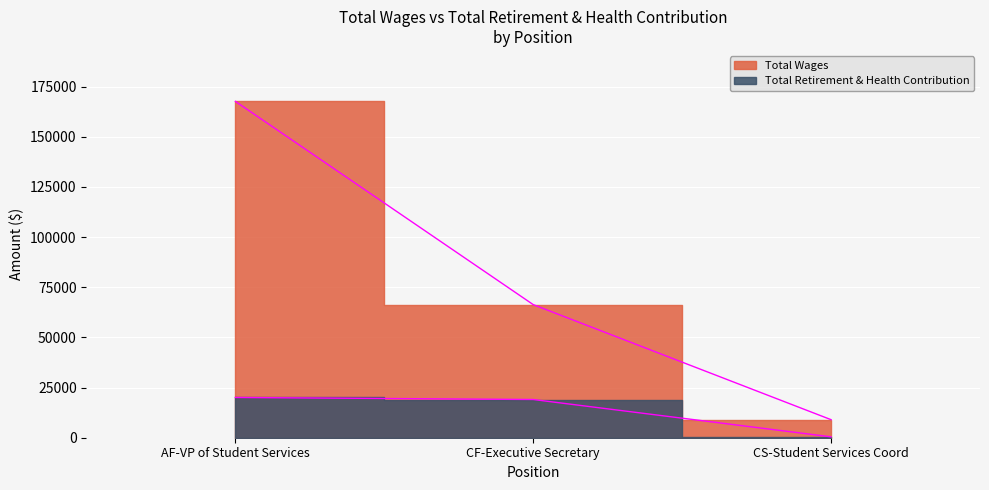

What is the value of the Total Wages point at the 1st from the left?

167630